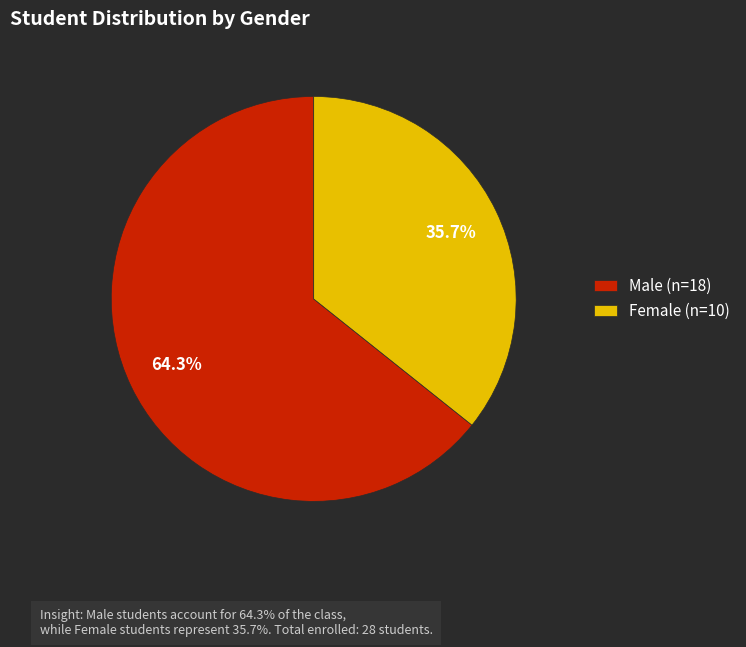

What percentage is NOT represented by Female (n=10)?

64.3%